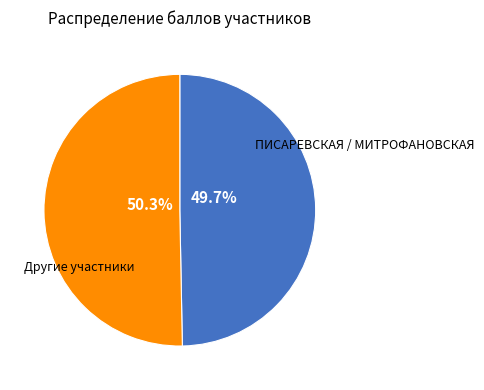

Is there a majority slice in this chart?

Yes